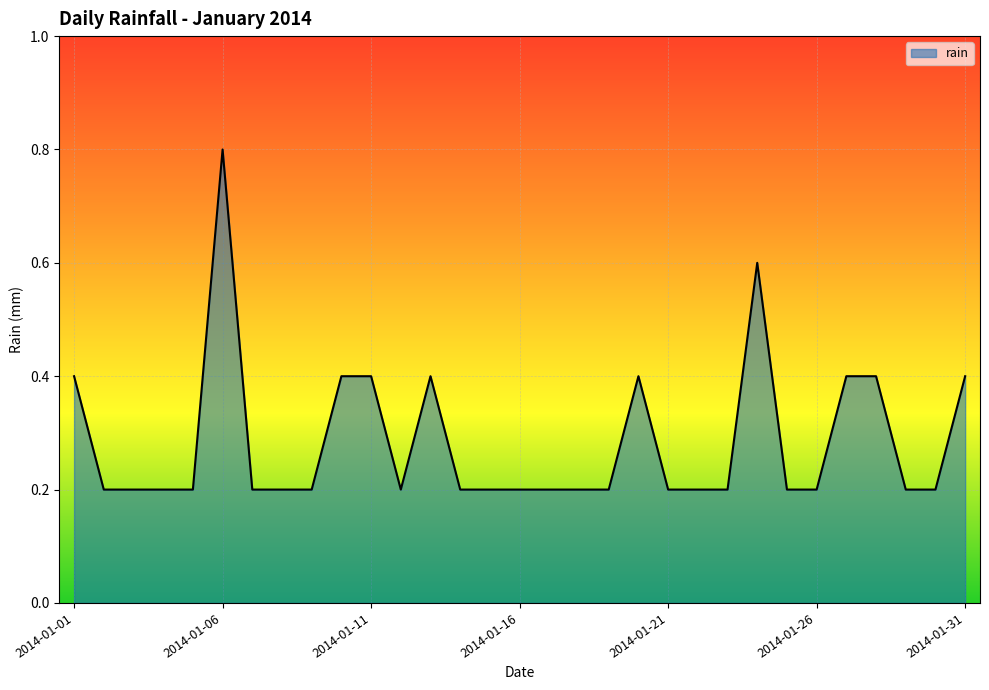

Reading left to right, list all the values displayed in this chart.

0.4	0.2	0.2	0.2	0.2	0.8	0.2	0.2	0.2	0.4	0.4	0.2	0.4	0.2	0.2	0.2	0.2	0.2	0.2	0.4	0.2	0.2	0.2	0.6	0.2	0.2	0.4	0.4	0.2	0.2	0.4